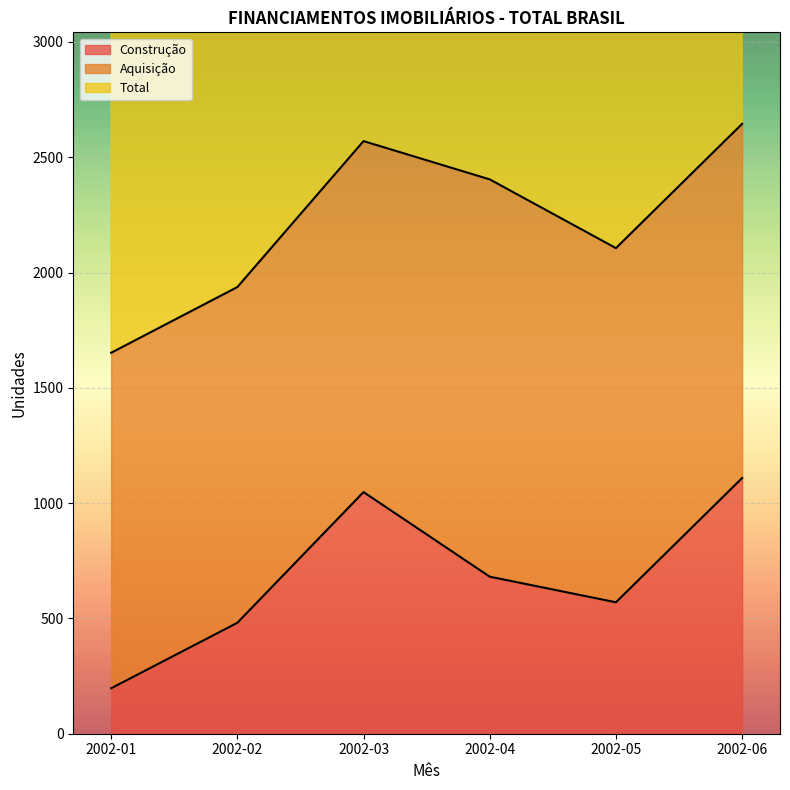

True or false: Construção and Total intersect in this chart.

False